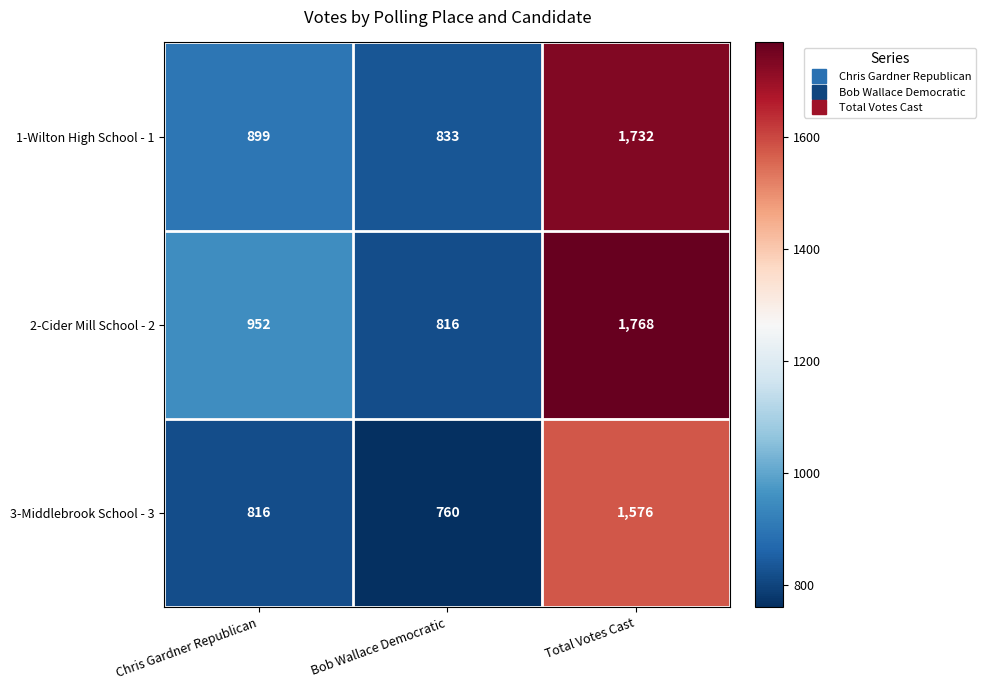

At Bob Wallace Democratic, list the series in order from largest to smallest.

1-Wilton High School - 1, 2-Cider Mill School - 2, 3-Middlebrook School - 3